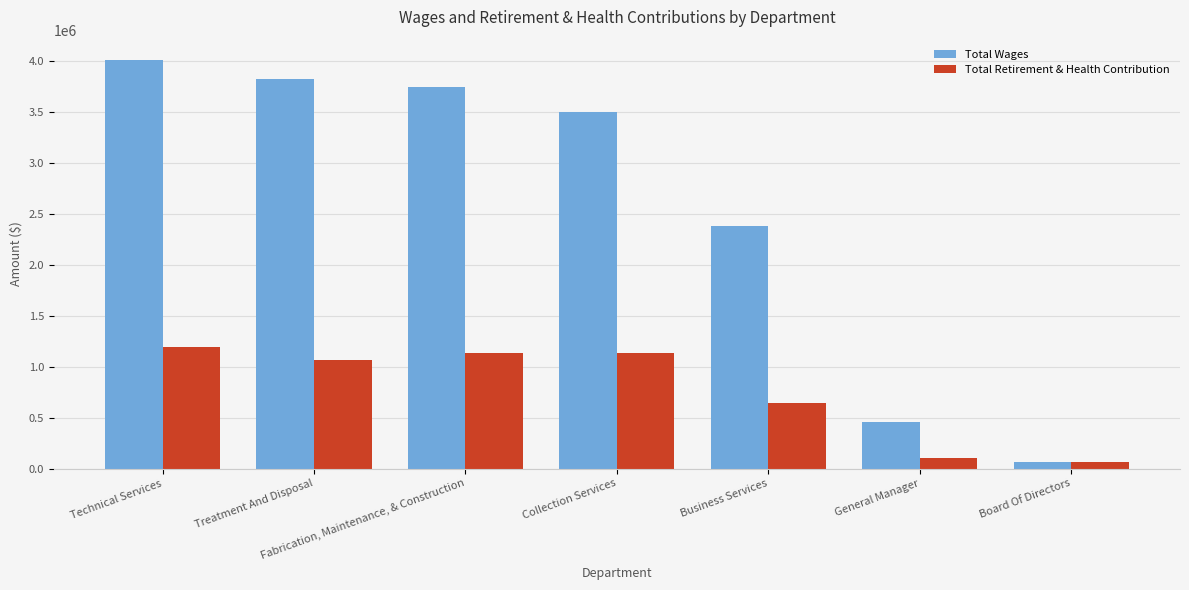

True or false: Total Wages has a value of 1318064 at Collection Services.

False